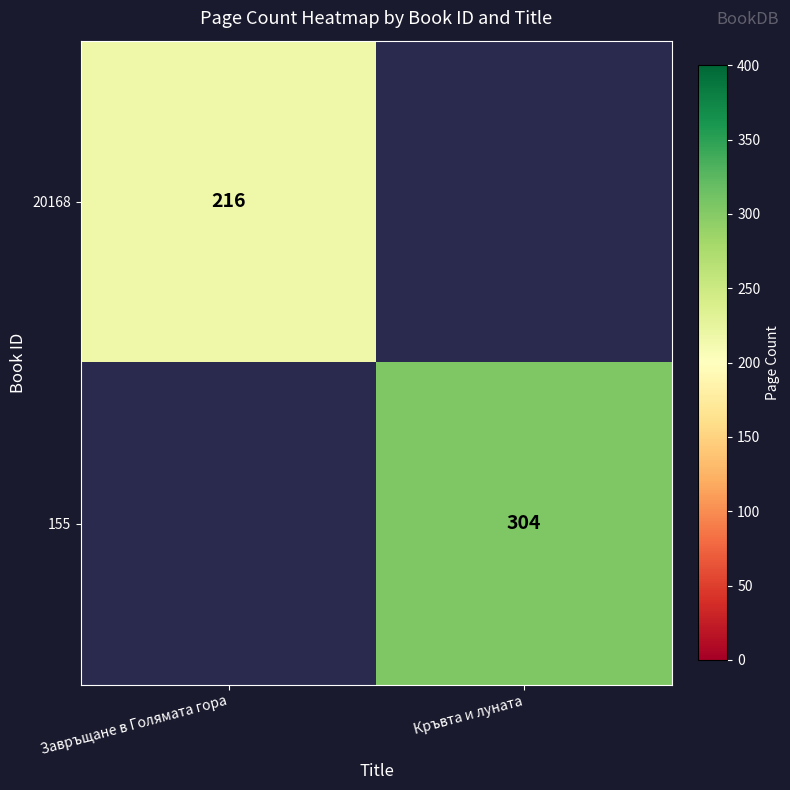

Is it true that 20168 equals 216 at Завръщане в Голямата гора?

True